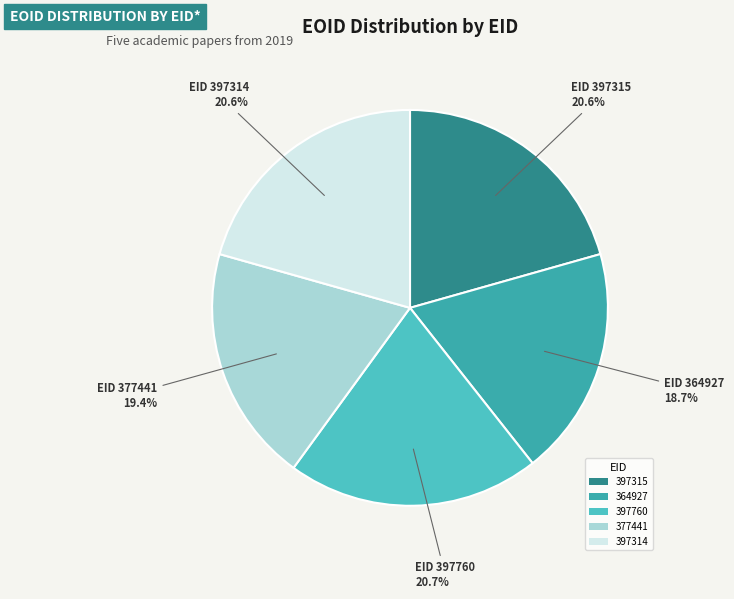

How much of the chart is everything except 377441?

80.6%